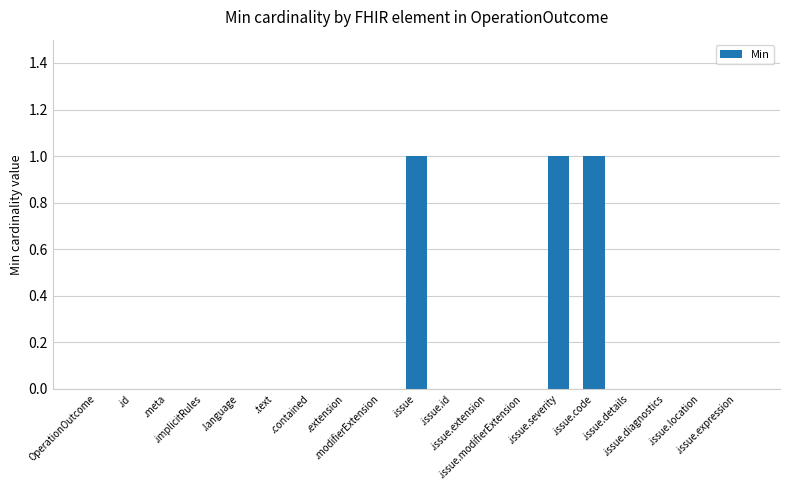

What is the sum of all values?

3